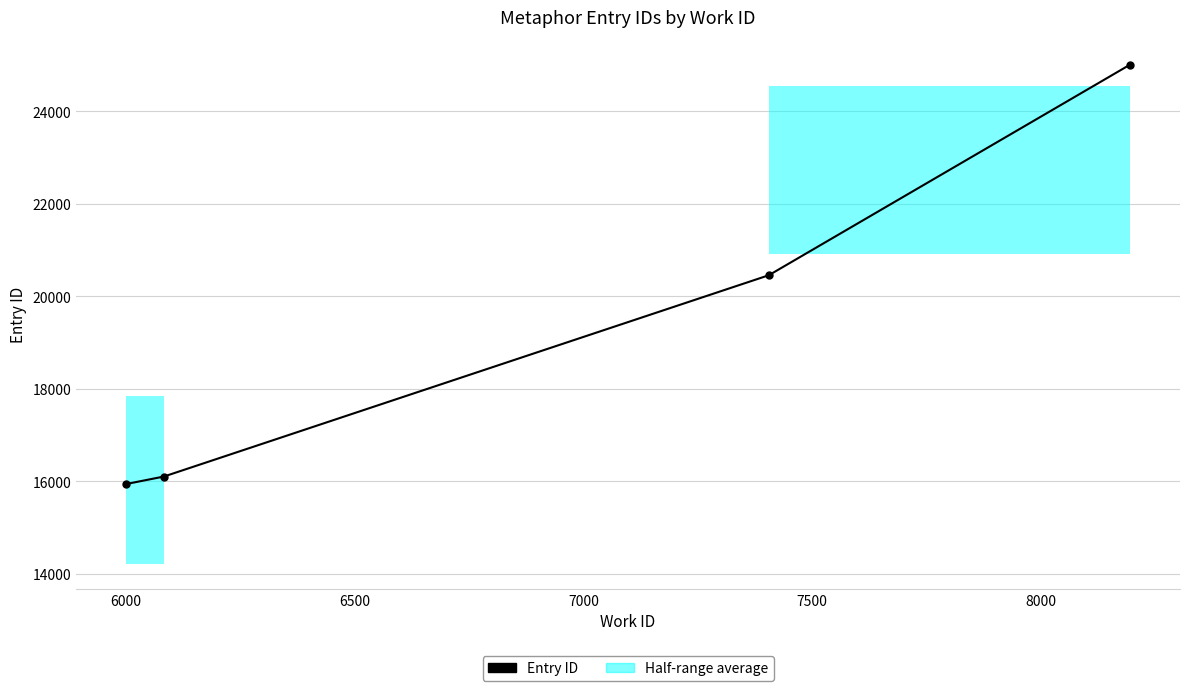

What is the sum of all values?

77503